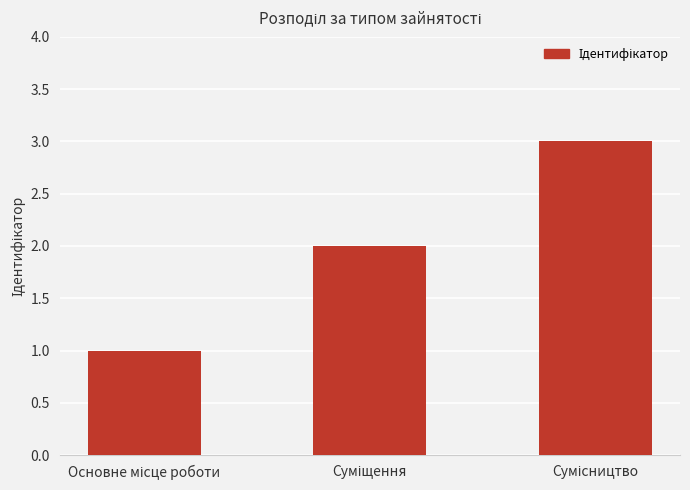

What is the greatest value displayed?

3